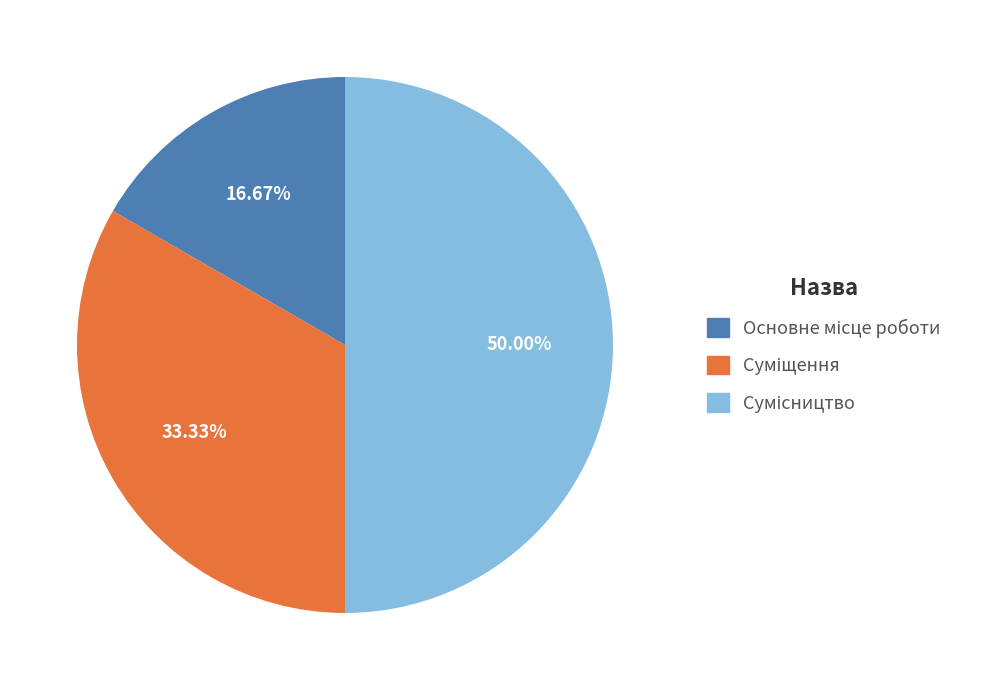

The Сумісництво slice represents 56% of the pie. True or false?

False